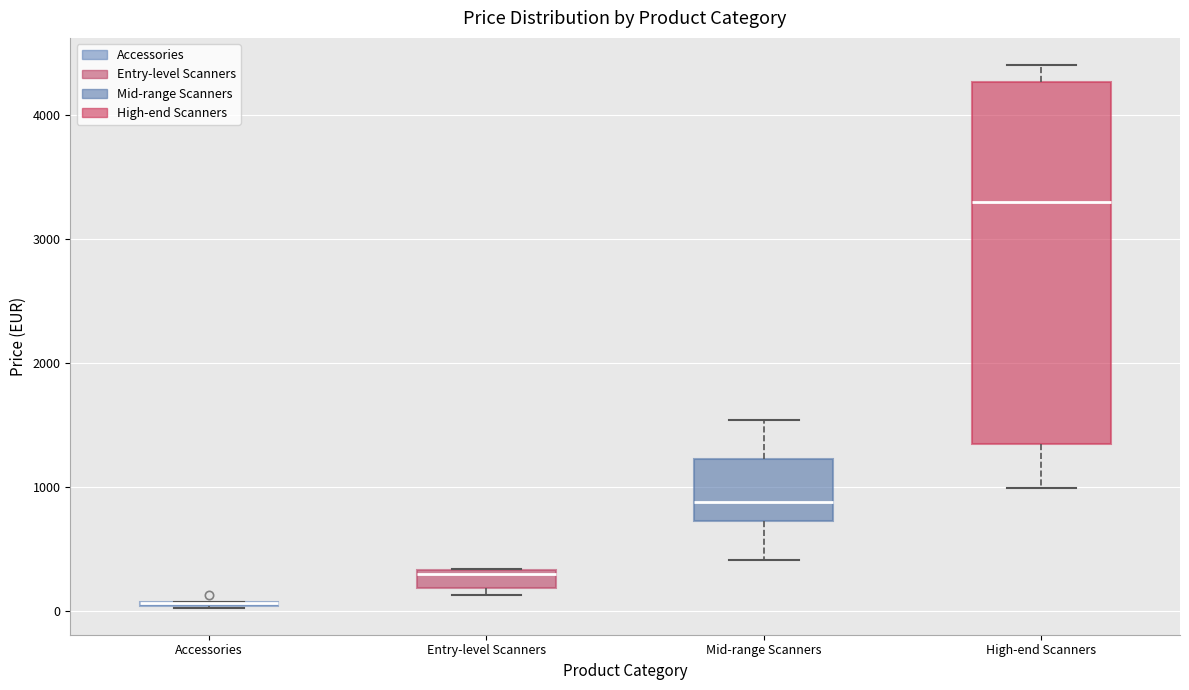

Which box is the tallest, from its lower edge to its upper edge?

High-end Scanners